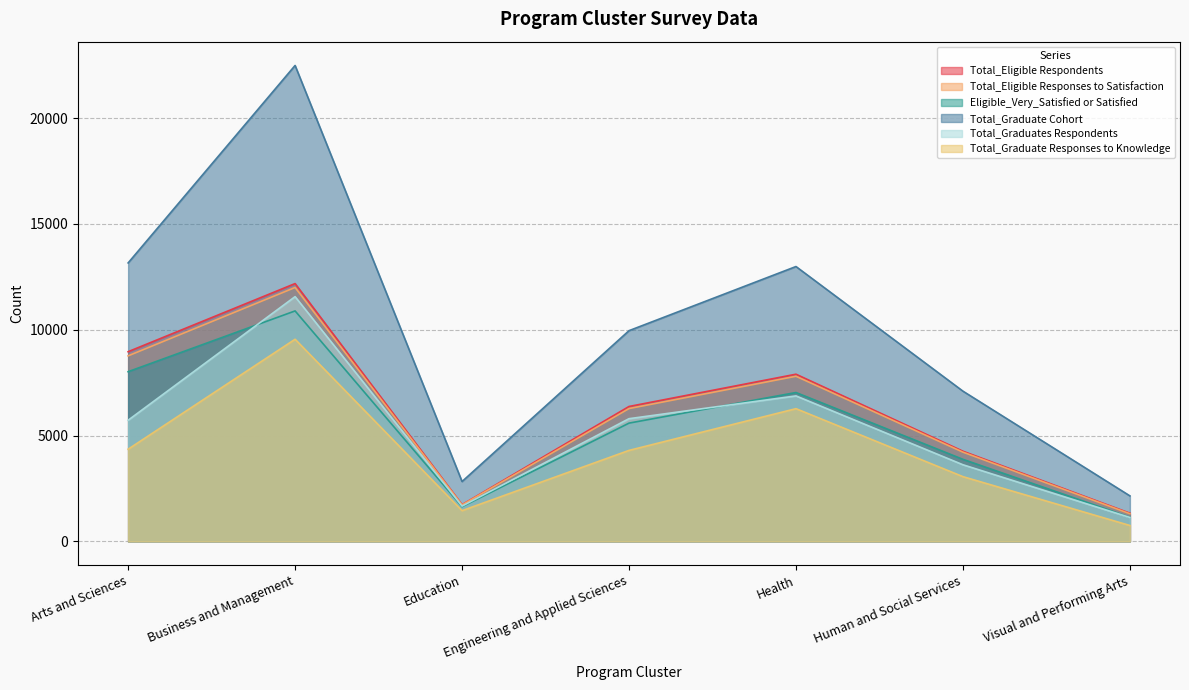

How many lines are shown in the chart?

6